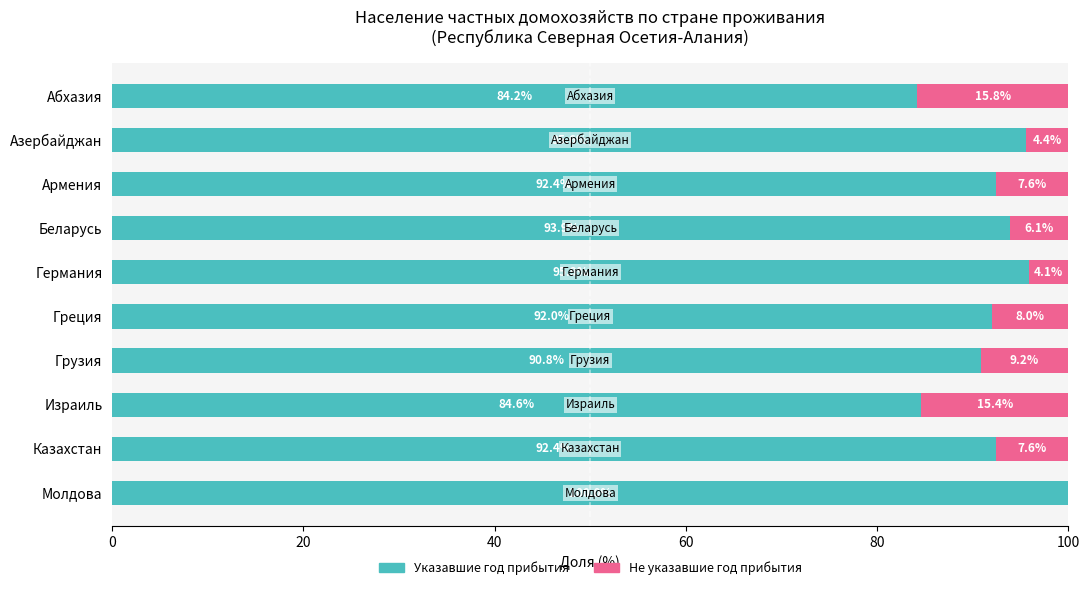

What is the sum of the Указавшие год прибытия values at Греция and Абхазия?

176.2